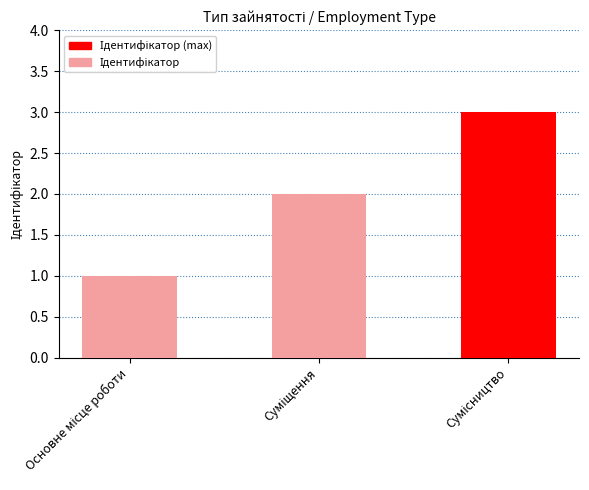

What is the sum of all values?

6